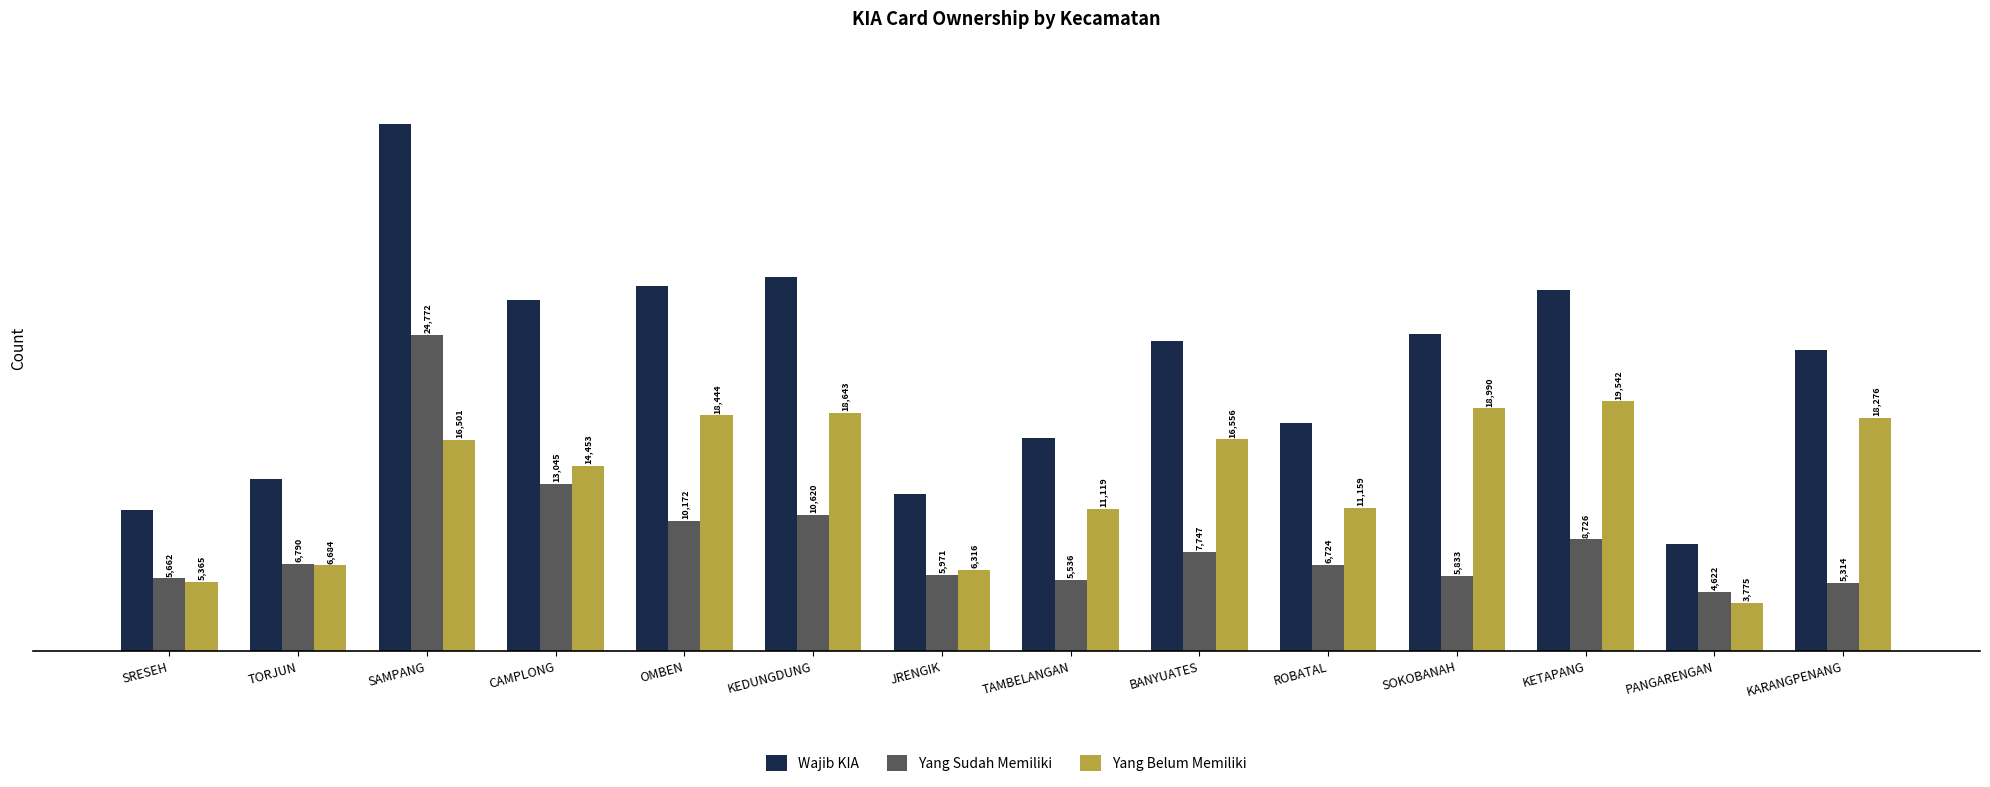

How many distinct data groups are displayed?

3